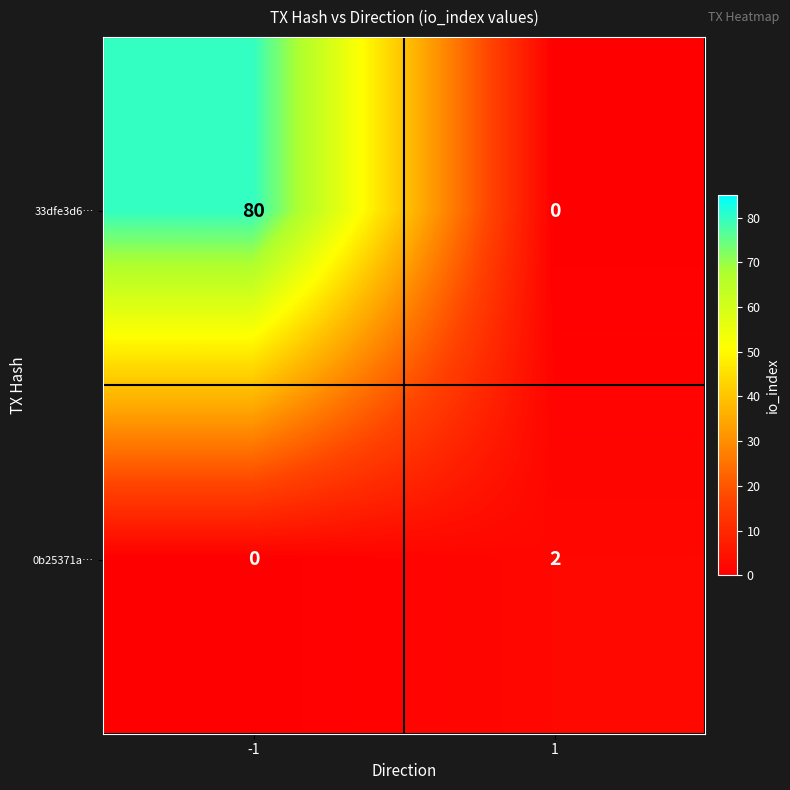

Reading left to right, what are all the values shown in this chart?

33dfe3d6…: -1=80	1=0
0b25371a…: -1=0	1=2